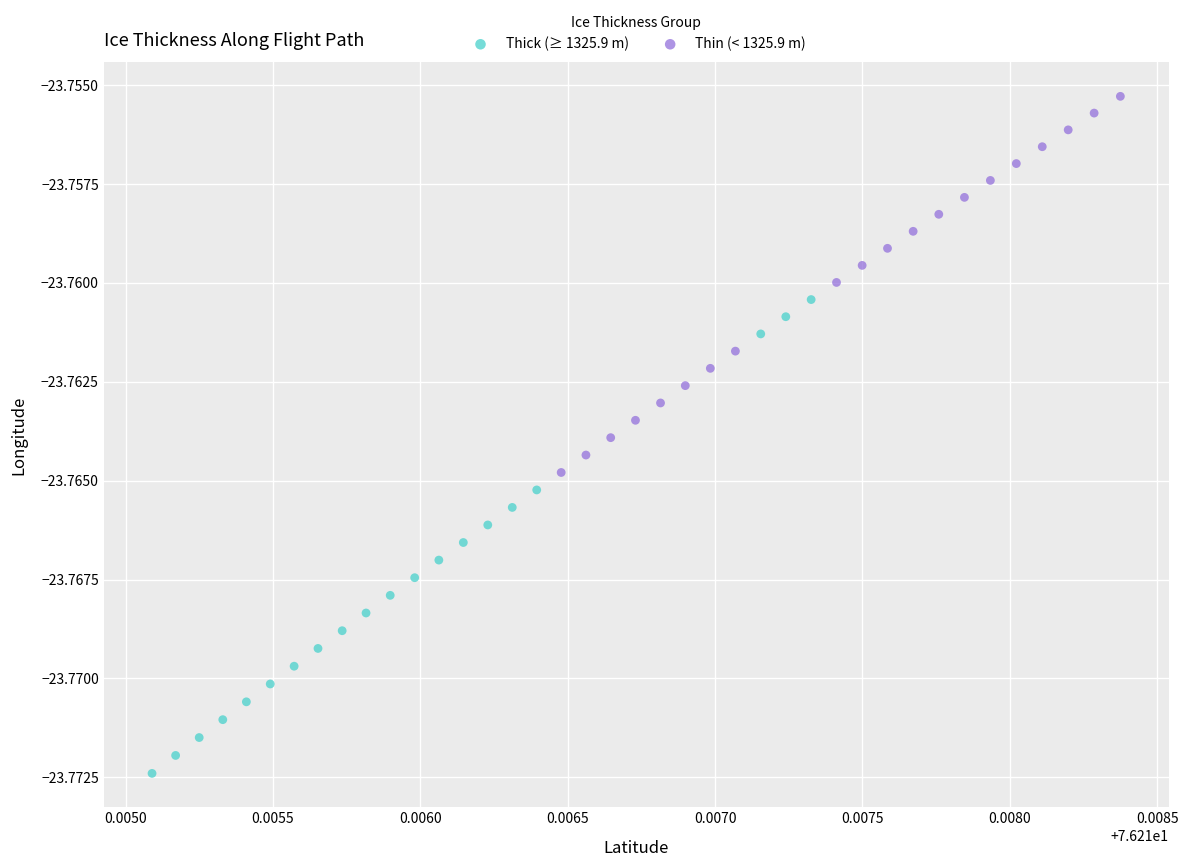

Which series contains the lowest Y value?

Thick (≥ 1325.9 m)